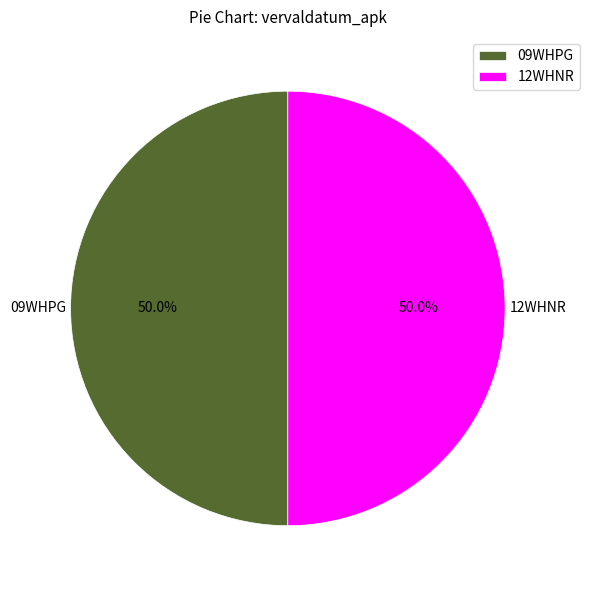

Combined, what portion of the pie is 09WHPG and 12WHNR?

100.0%